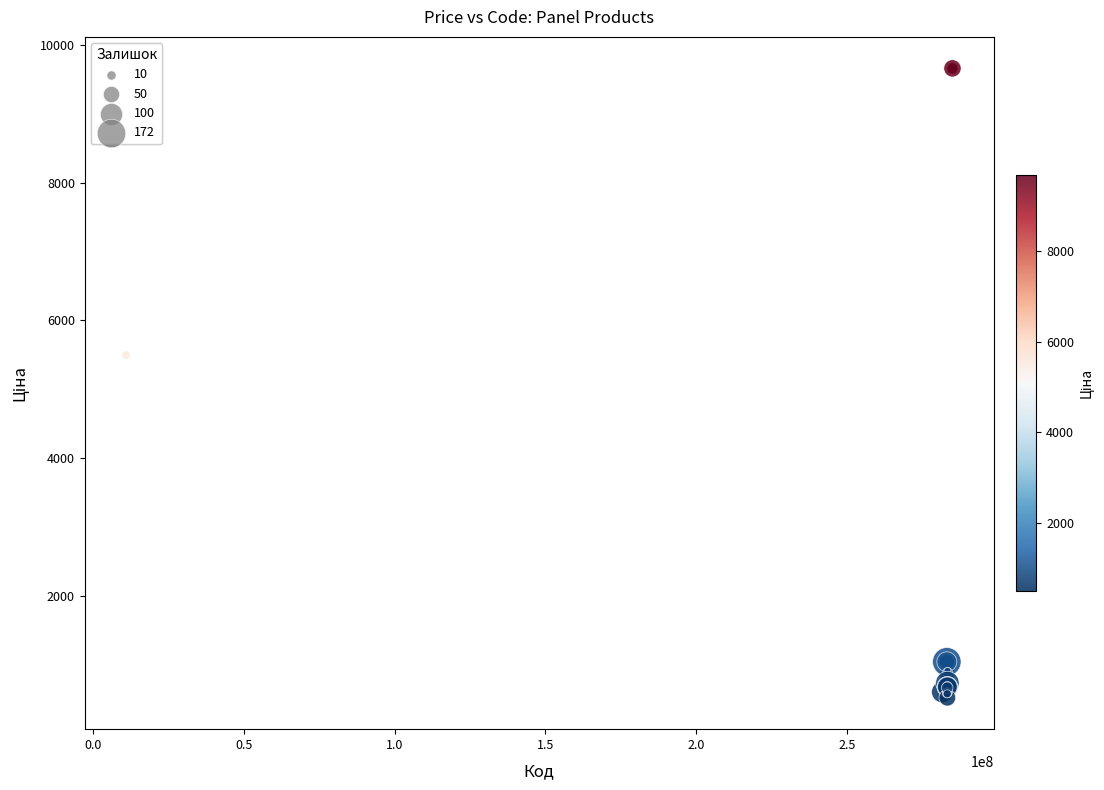

What Y value in the scatter plot is closest to 5089?

5497.3